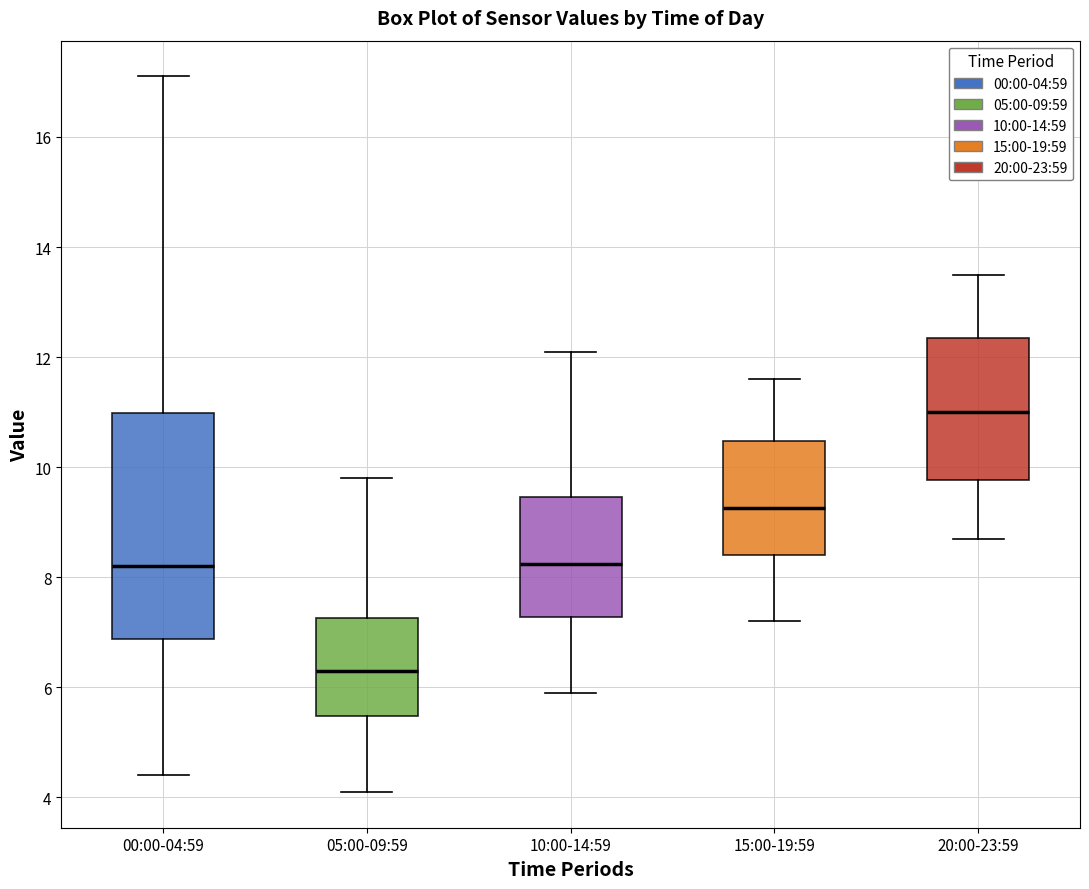

Reading left to right, transcribe this box plot: for each box, give where its median line is, the range the box spans, and where its two whiskers end, as read against the y-axis. The values are not printed on the chart, so give them approximately, as read against the axis.

00:00-04:59: median 8.2, box 6.8 to 11.0, whiskers 4.4 to 17.2
05:00-09:59: median 6.4, box 5.4 to 7.2, whiskers 4.2 to 9.8
10:00-14:59: median 8.2, box 7.2 to 9.4, whiskers 6.0 to 12.2
15:00-19:59: median 9.2, box 8.4 to 10.4, whiskers 7.2 to 11.6
20:00-23:59: median 11.0, box 9.8 to 12.4, whiskers 8.8 to 13.6